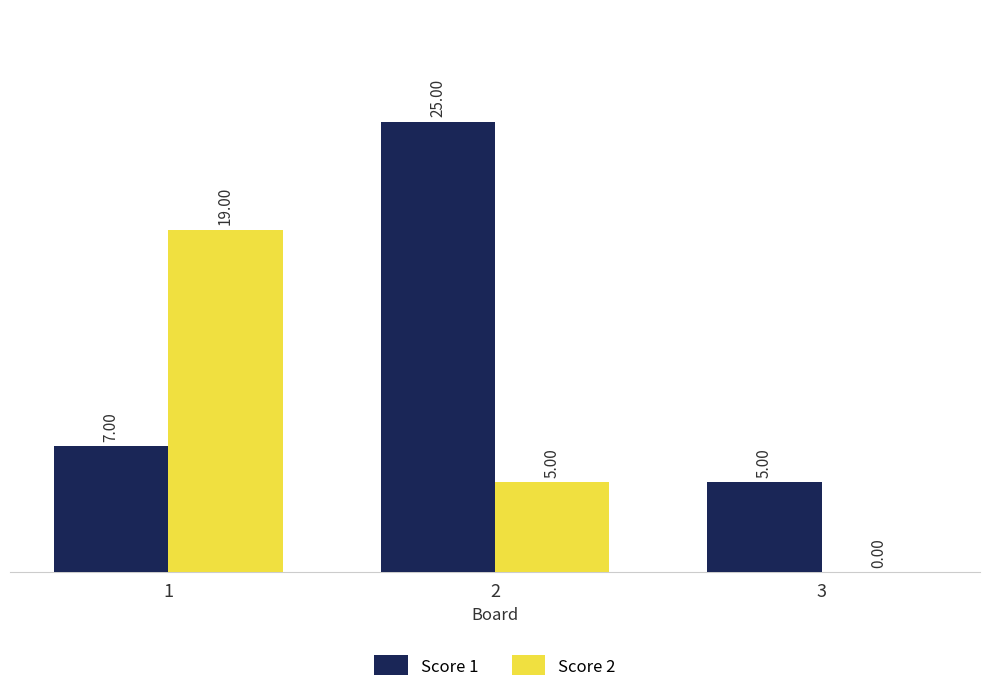

Where is Score 2 nearest to the value 9?

2